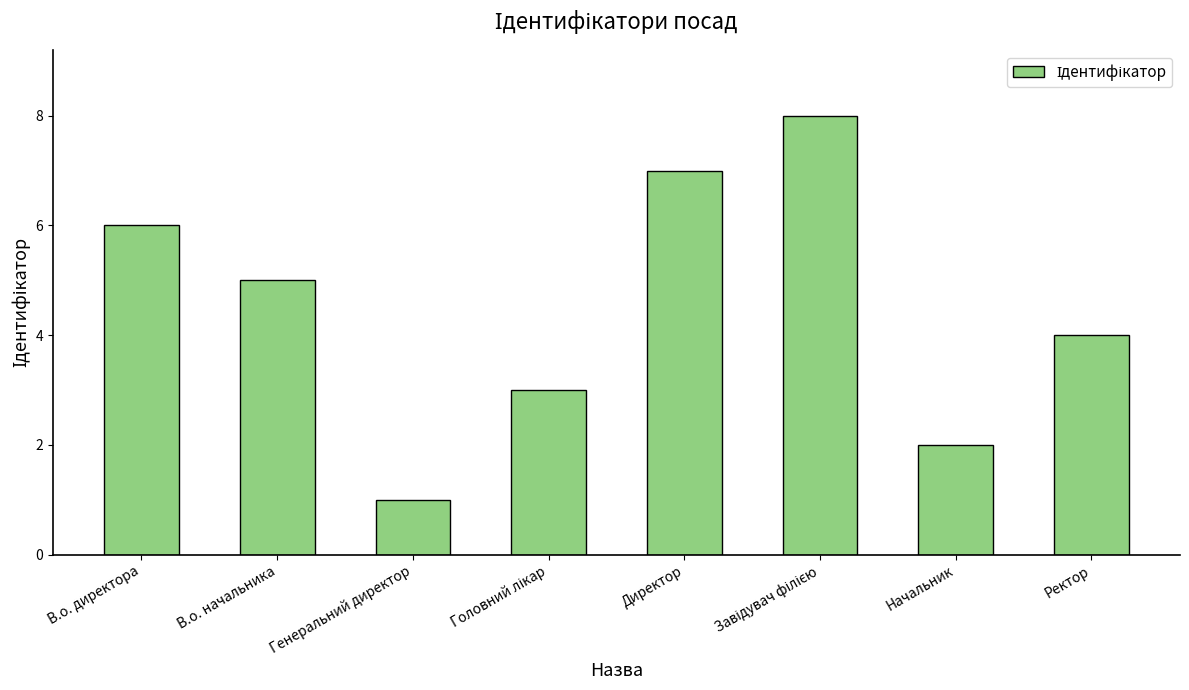

What is the sum of the values at В.о. начальника and Генеральний директор?

6